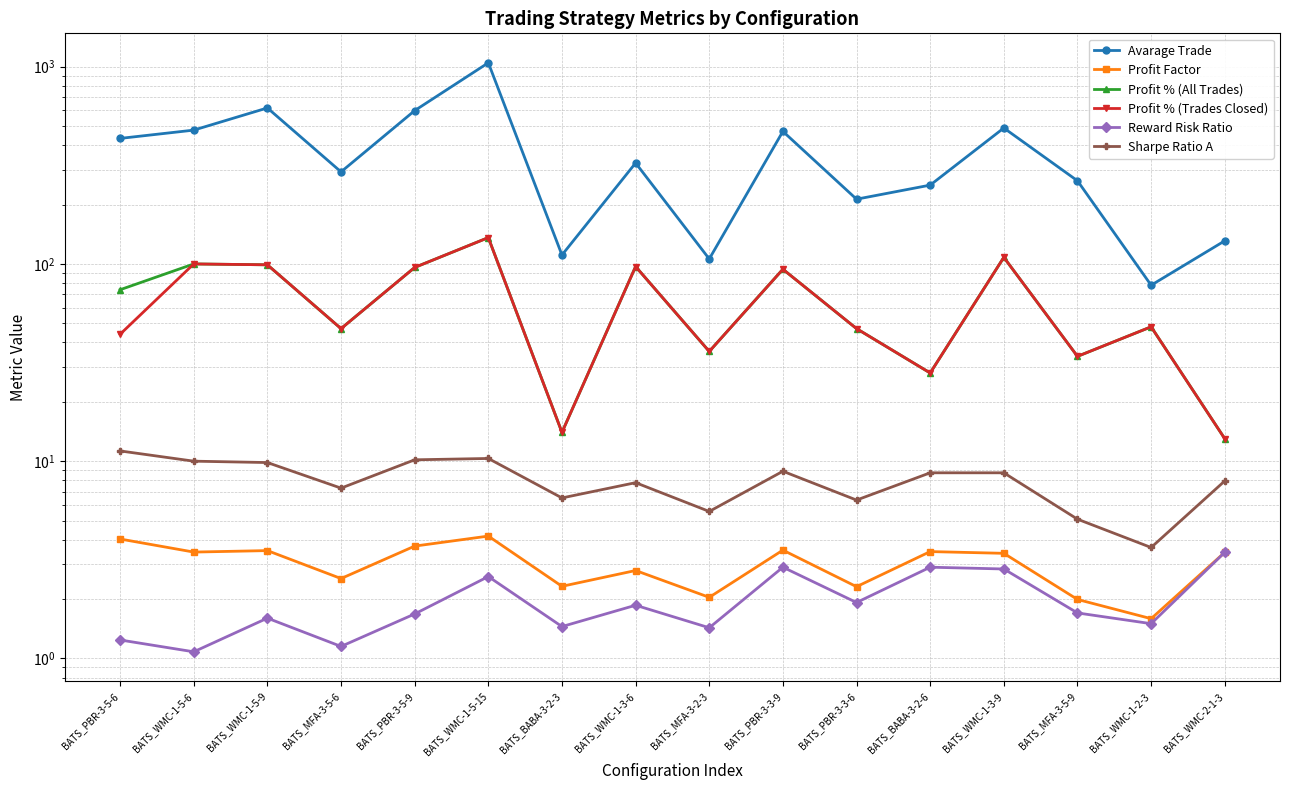

What is the label of the 3rd point from the left?

BATS_WMC-1-5-9